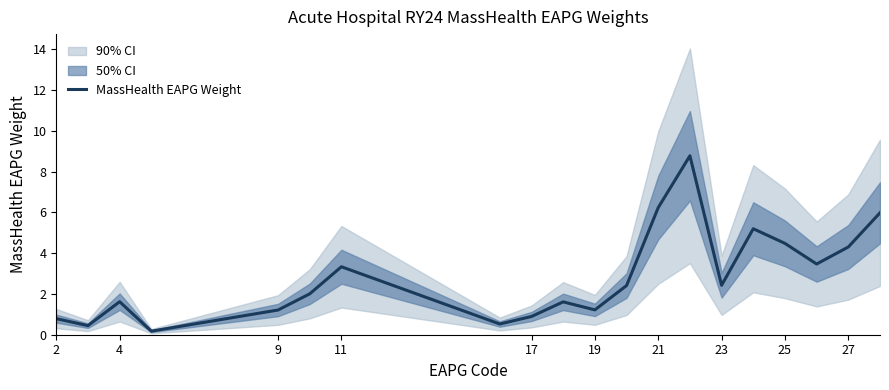

What is the minimum value shown in the chart?

0.2